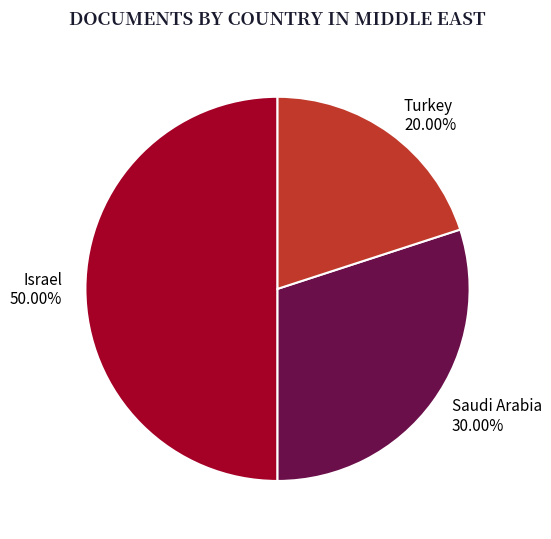

To the nearest percent, what is the difference between the Turkey and Saudi Arabia slice percentages?

10%